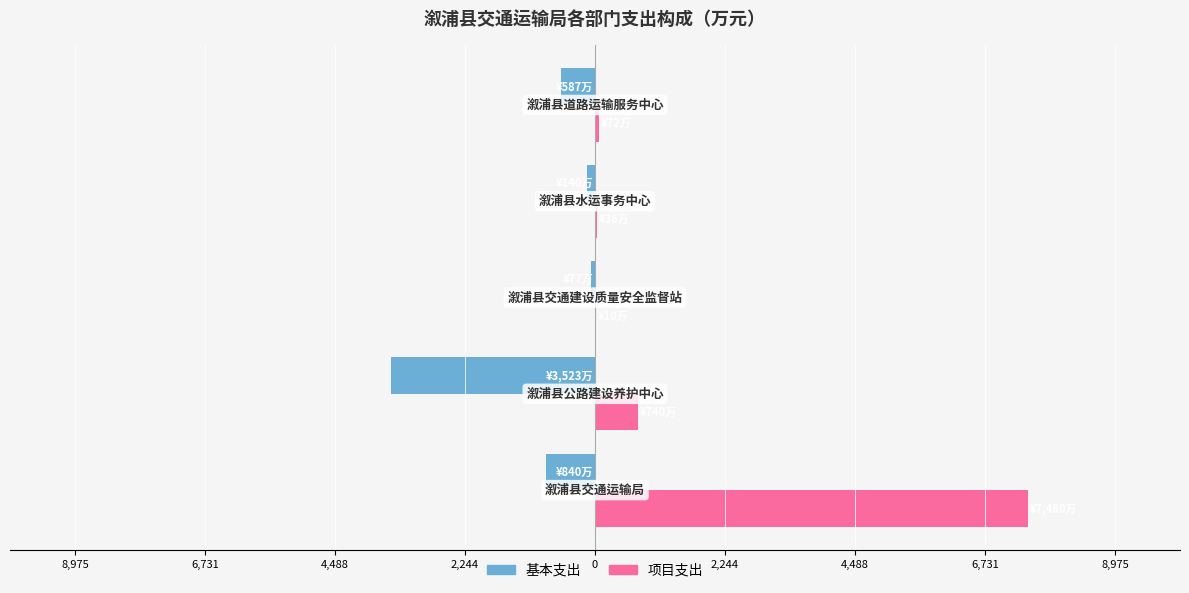

What are all the series names shown in the legend?

基本支出, 项目支出